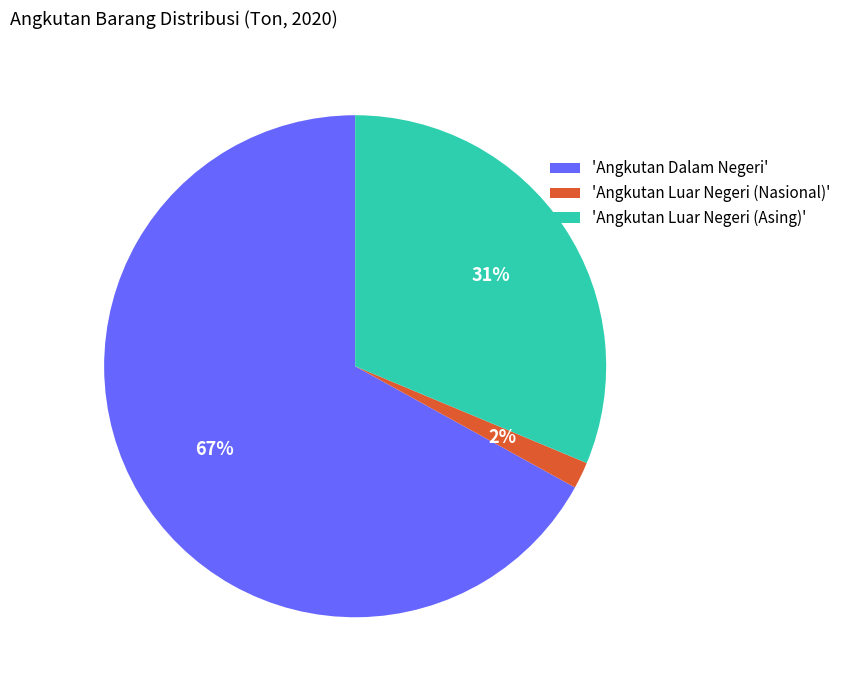

Which slice represents more than half of the pie?

'Angkutan Dalam Negeri'